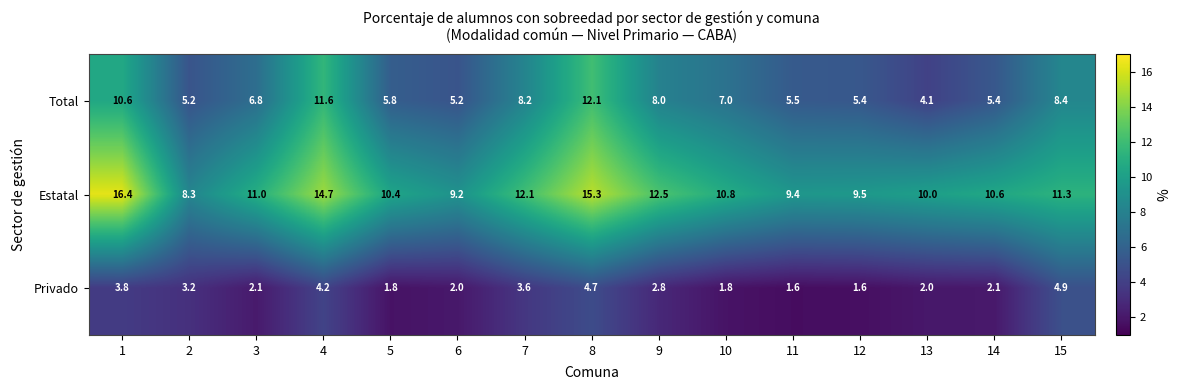

At which category is the sum across all series the highest?

8